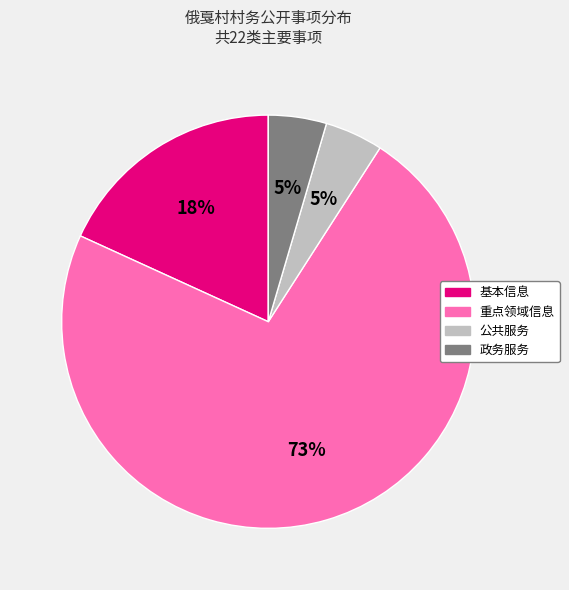

Does any single category account for the majority?

Yes